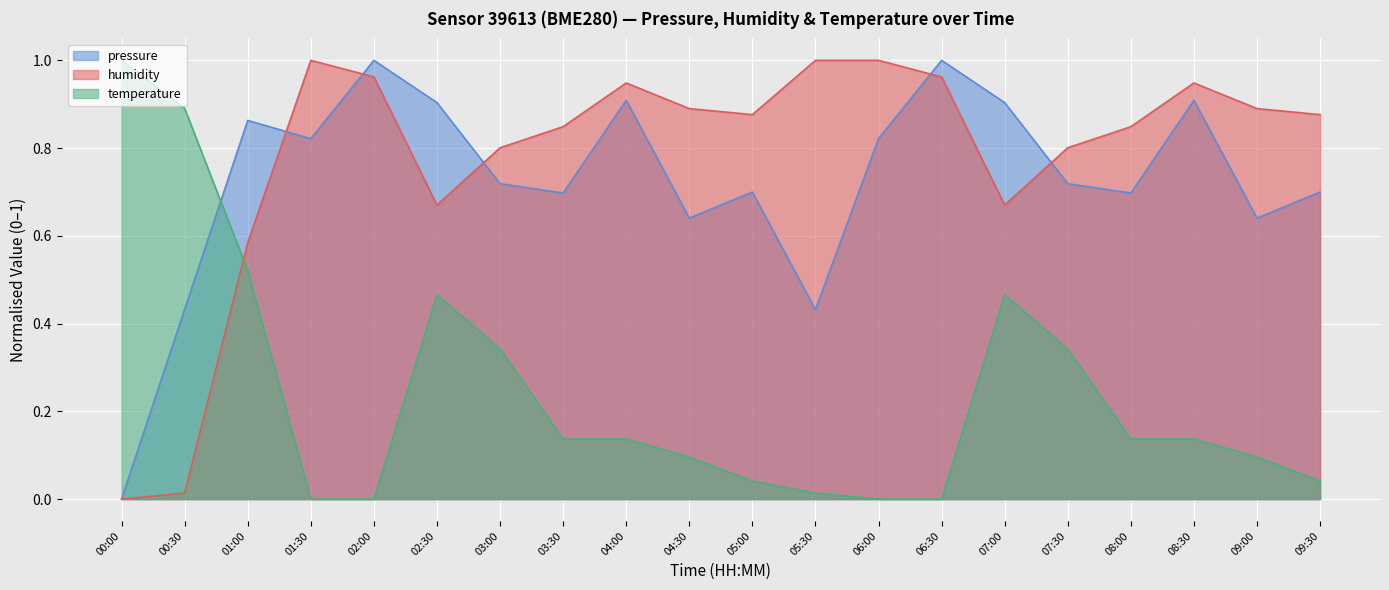

Which series has the widest spread of values?

pressure